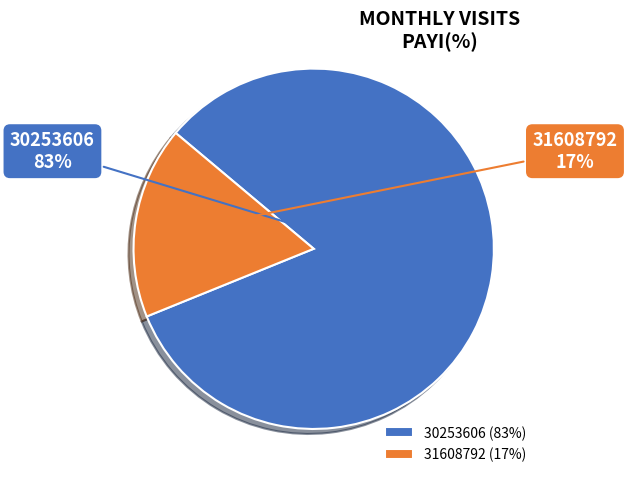

Rank the categories by value from lowest to highest.

31608792, 30253606